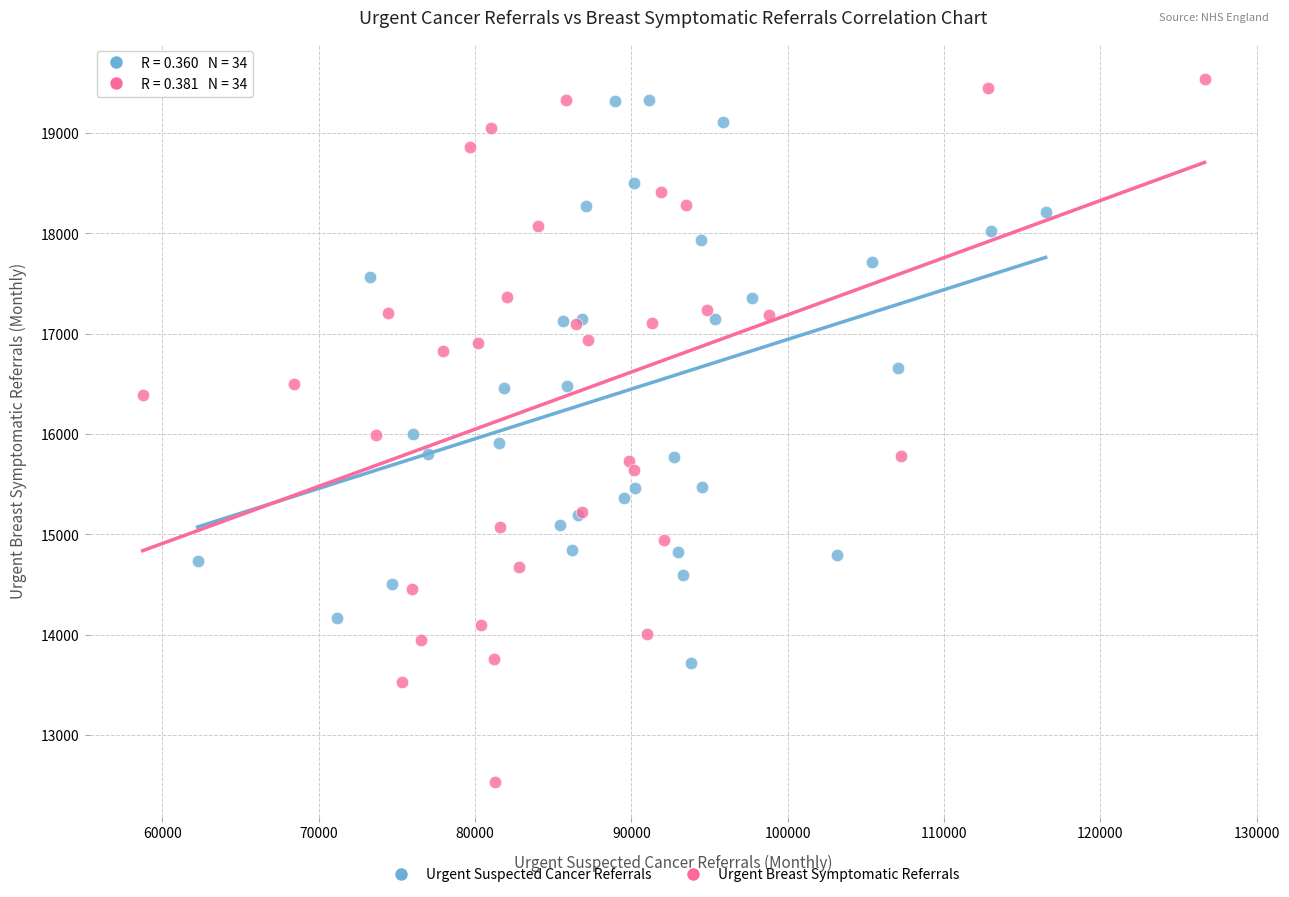

Which series reaches the minimum Y coordinate?

Urgent Breast Symptomatic Referrals